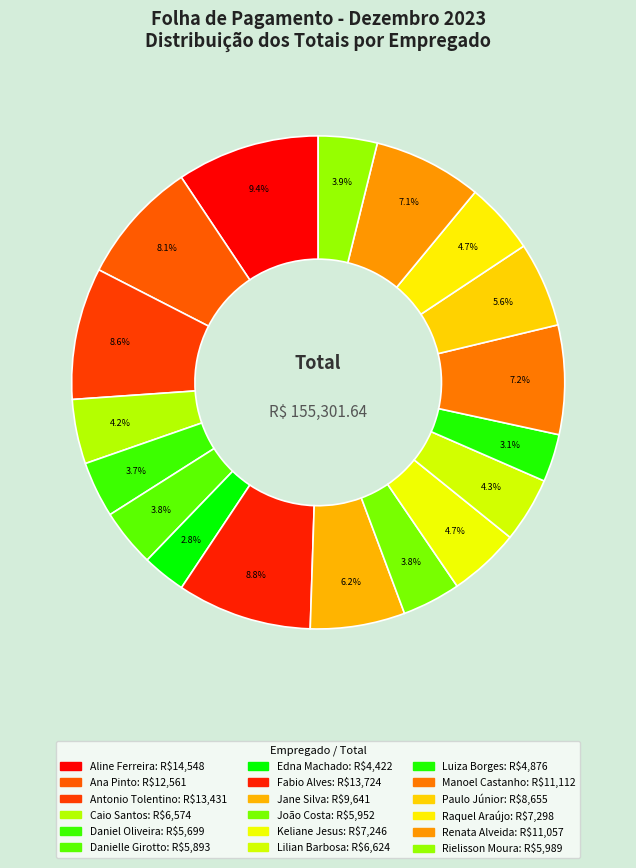

Count the number of slices in the pie.

18